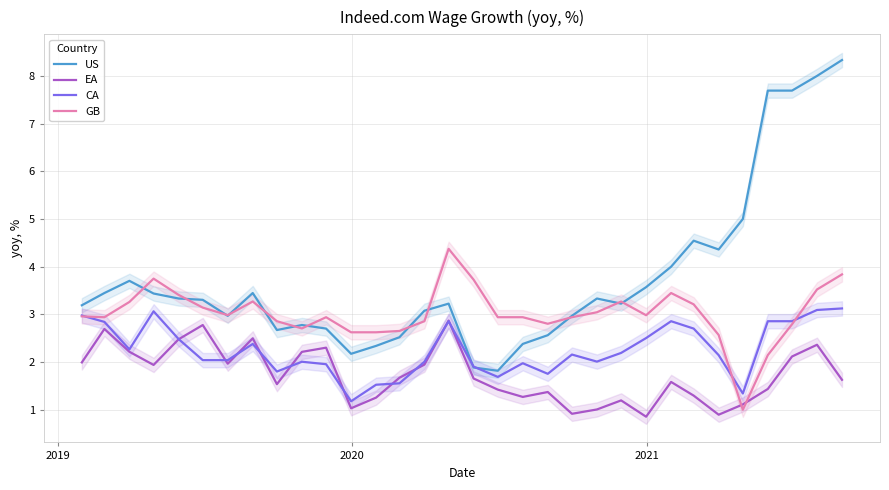

How many intersections are there between GB and EA?

2